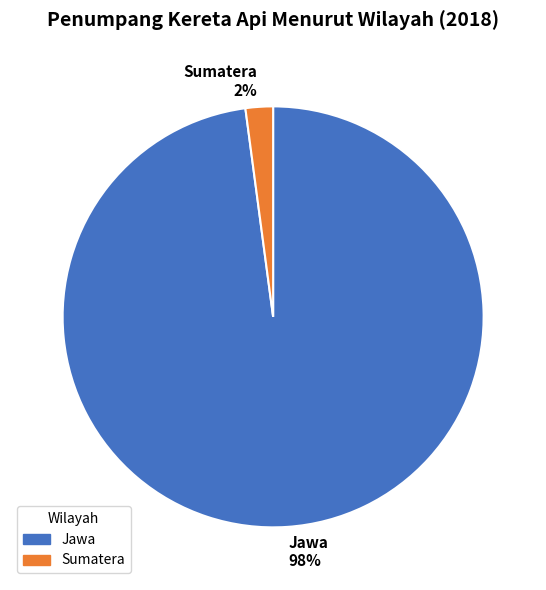

How many slices are in this pie chart?

2